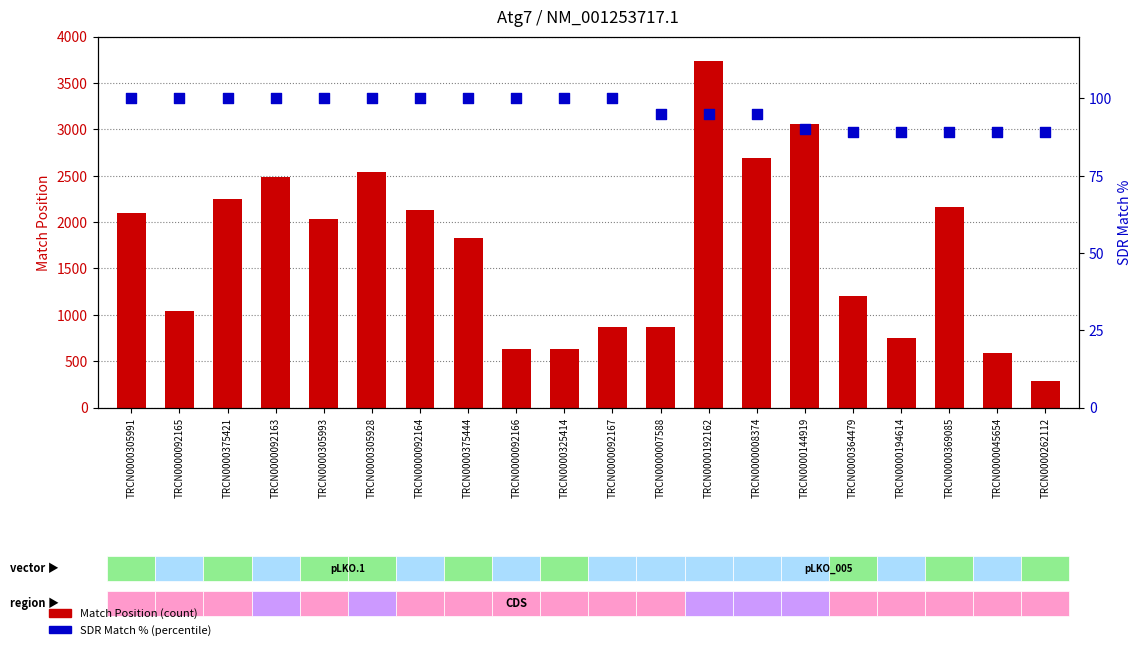

At how many categories does at least one series exceed 1091?

12